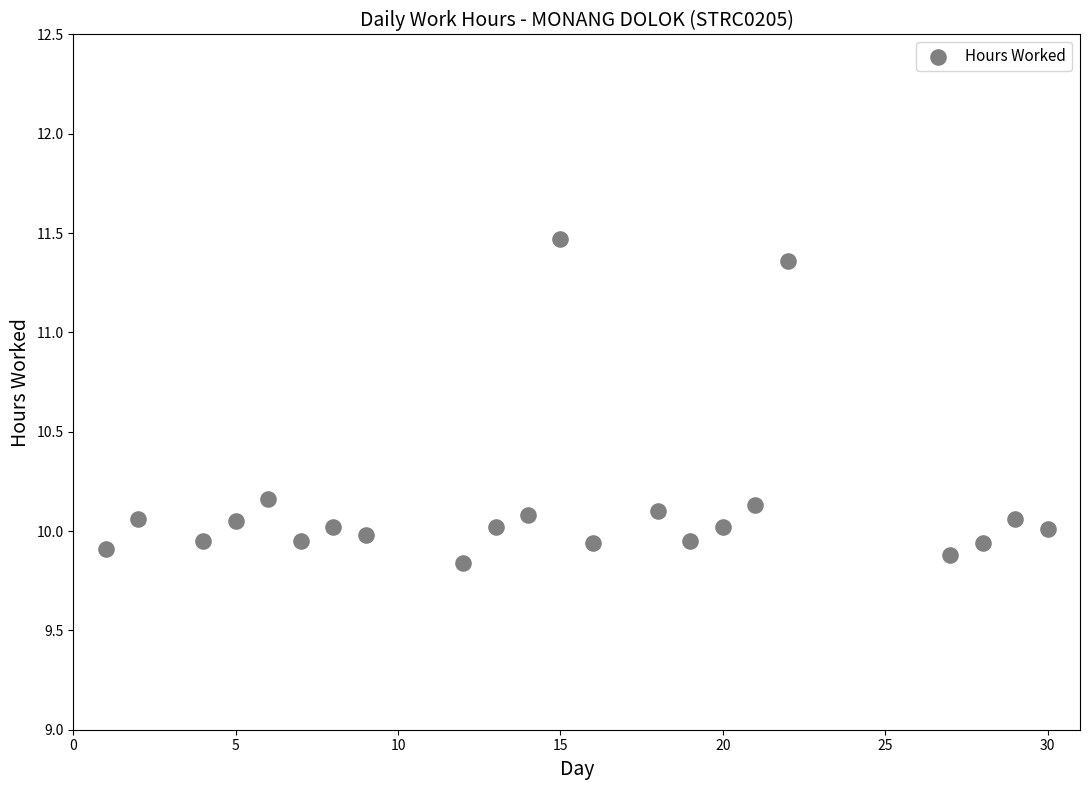

What is the range of Y values (max minus min)?

1.6